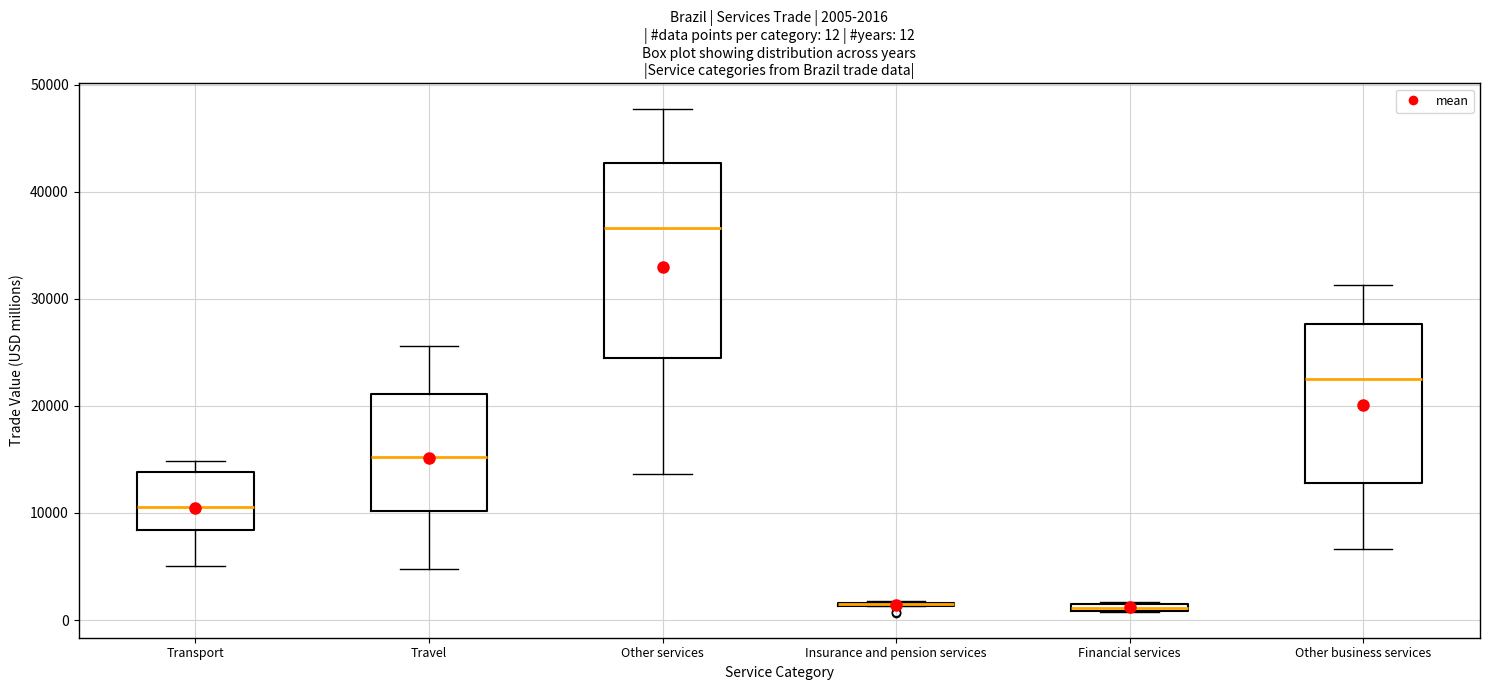

Comparing the boxes themselves (not the whiskers), which one is the tallest?

Other services